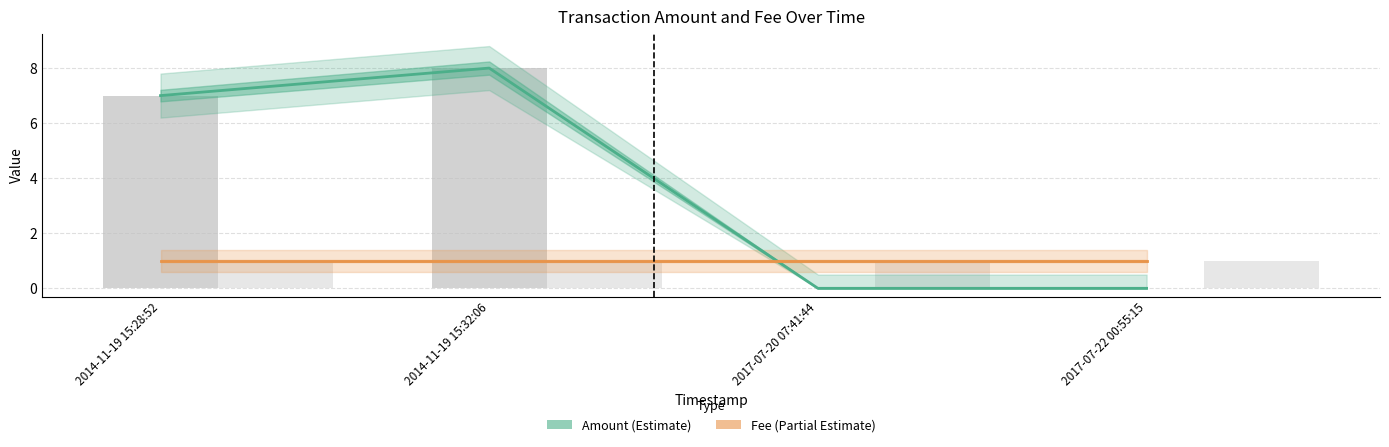

What is the average value of the Fee series?

1